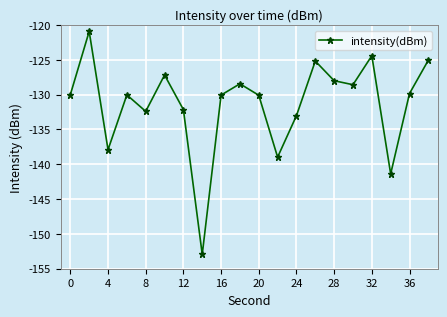

What is the minimum value shown in the chart?

-152.9